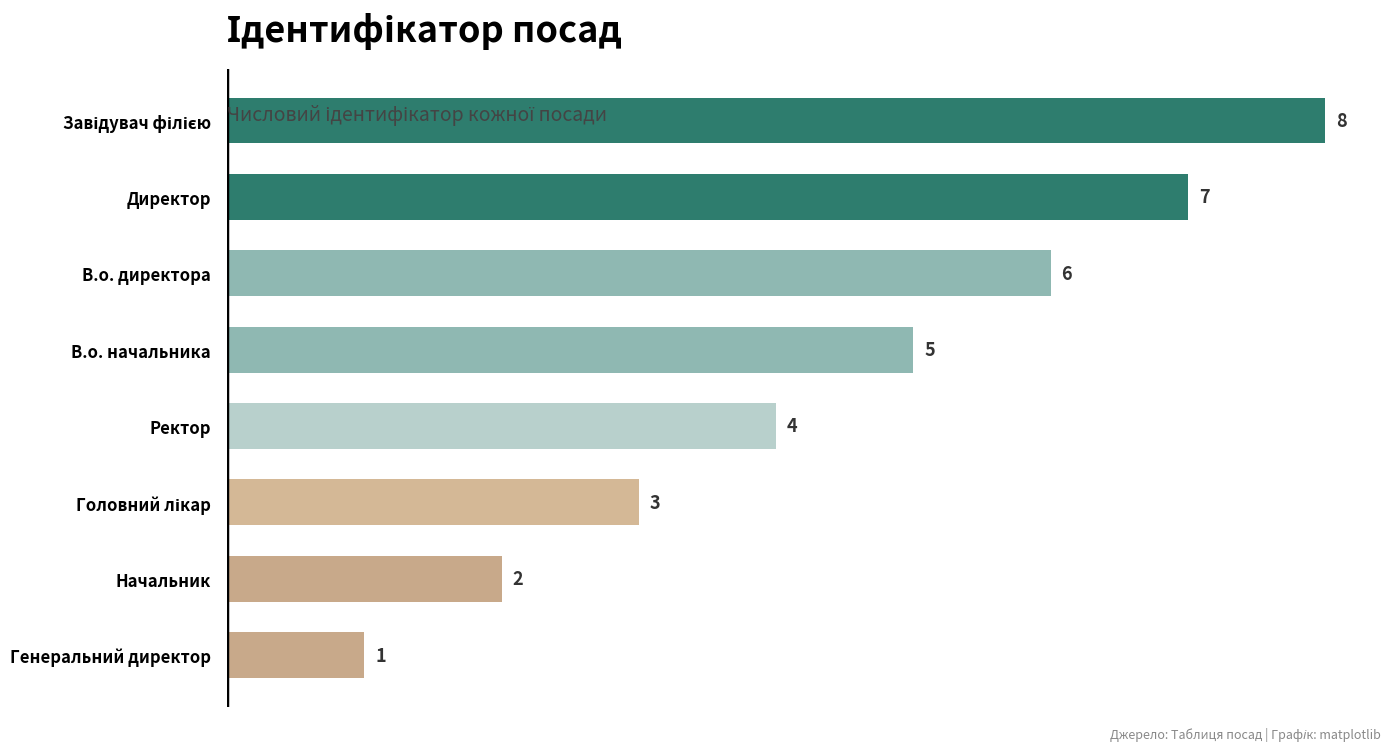

What is the minimum value shown in the chart?

1